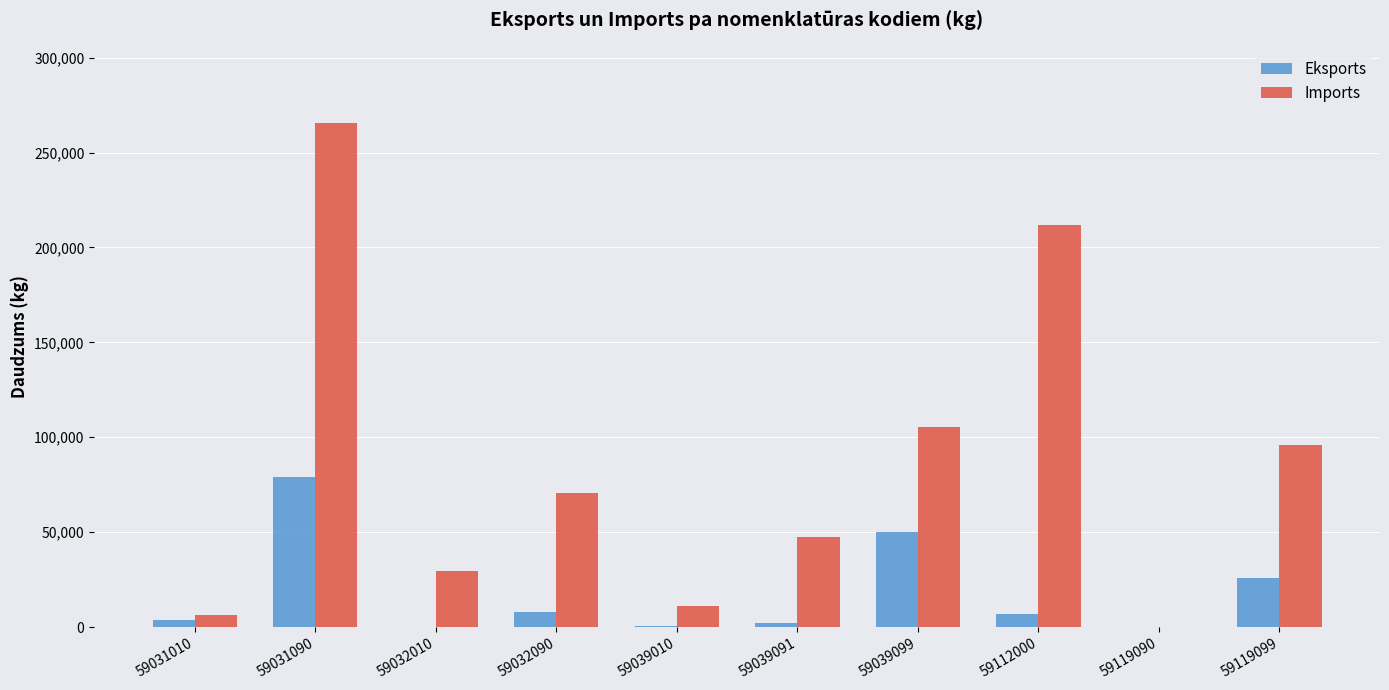

What is the maximum value shown in the chart?

265803